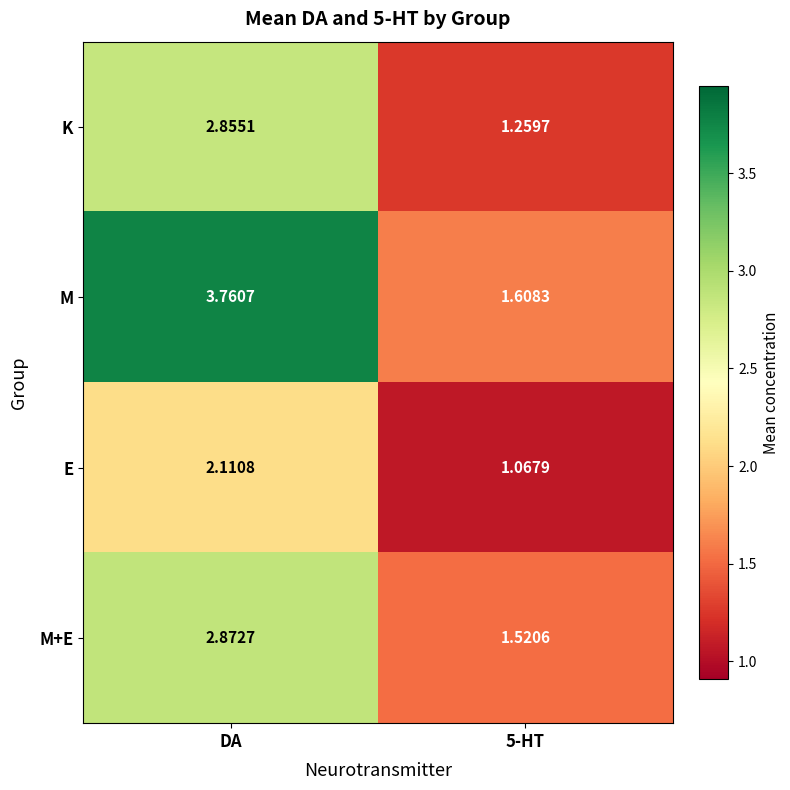

Between DA and 5-HT, which series saw the biggest shift?

M